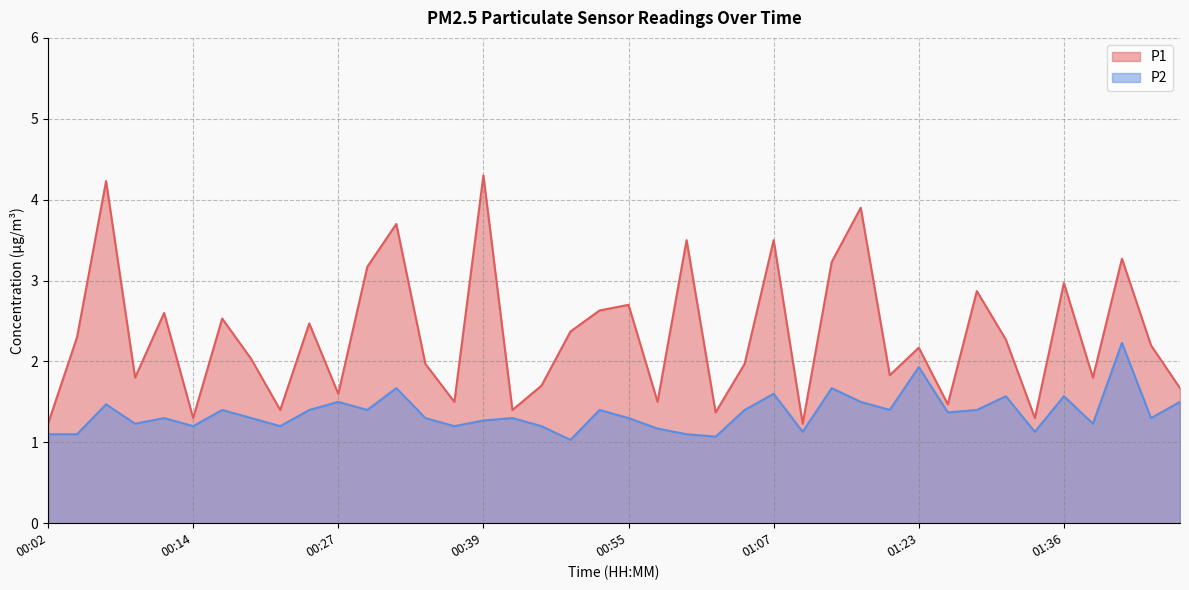

What is the label of the 40th point from the left?

01:46